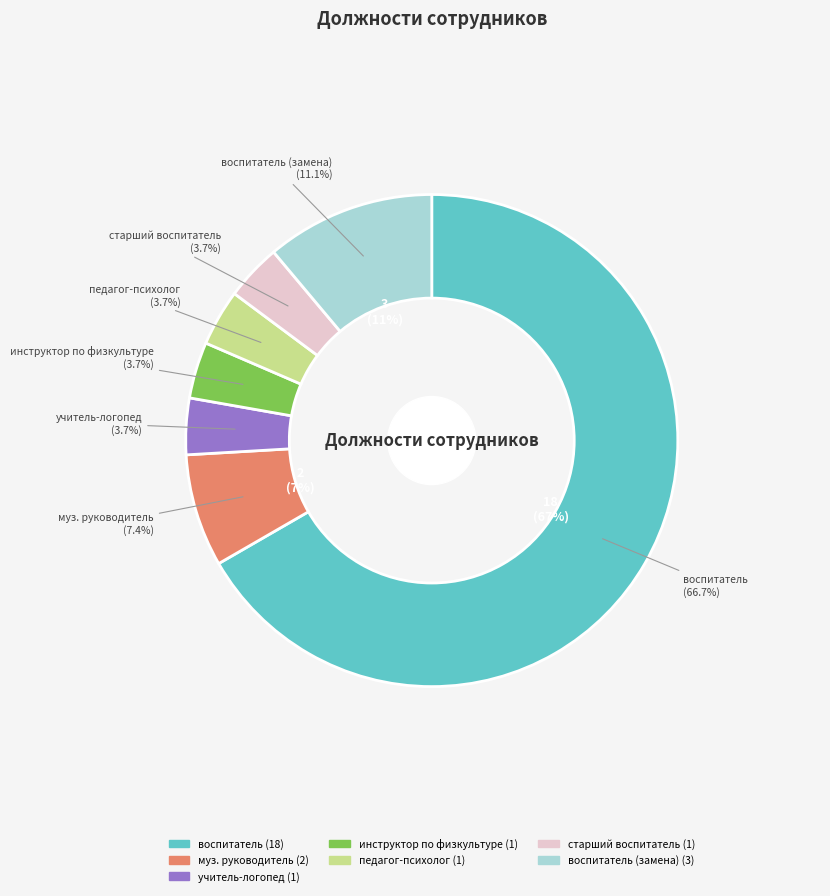

How many segments does this pie chart have?

7